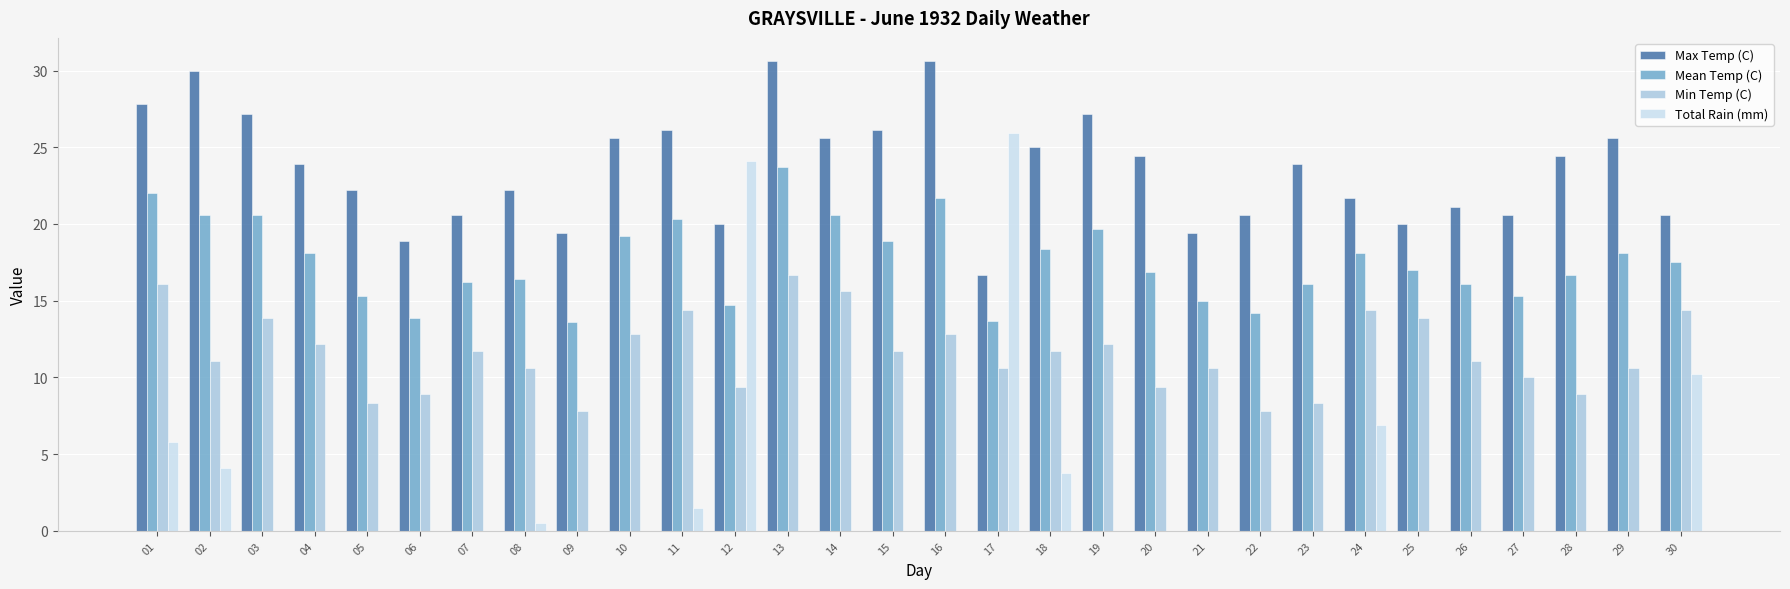

What is the sum of all Max Temp (C) values?

708.0